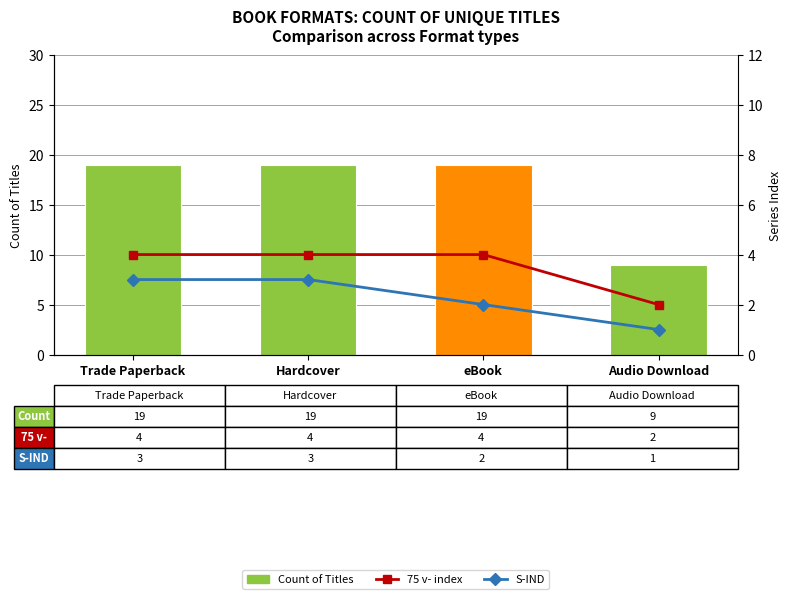

What are all the series names shown in the legend?

Count of Titles, 75 v- index, S-IND